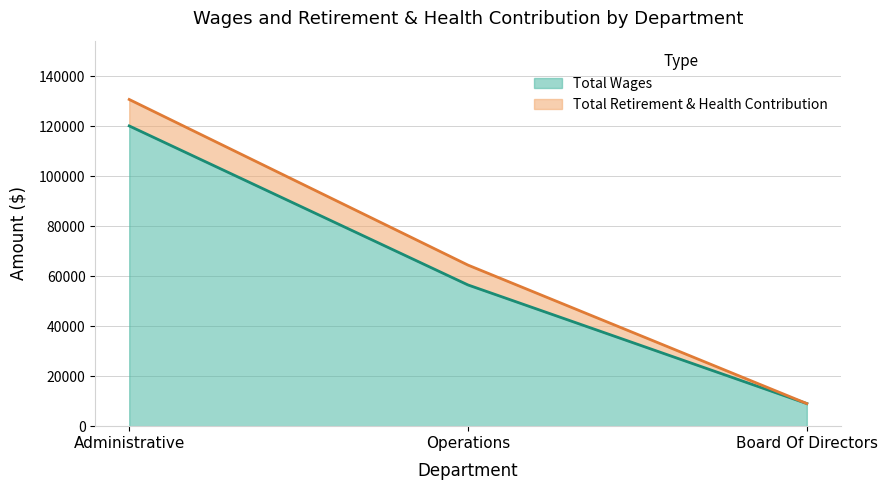

True or false: the data shows 54177 at Administrative.

False